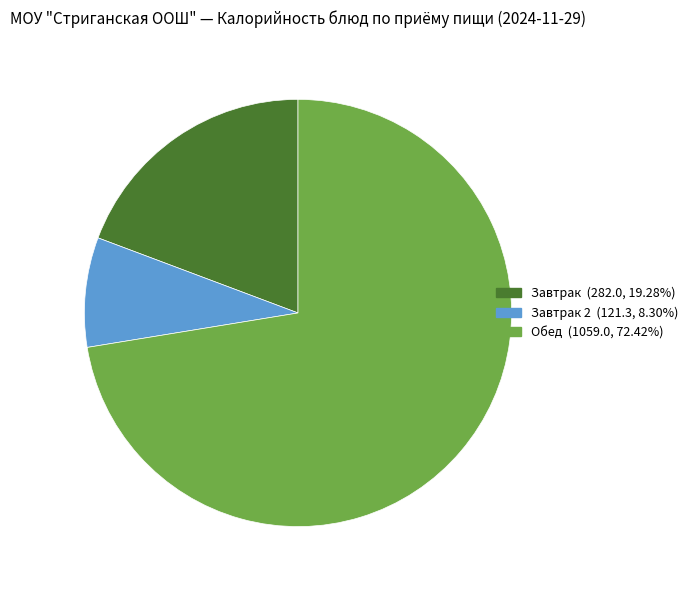

Is there any slice that represents more than half of the pie?

Yes